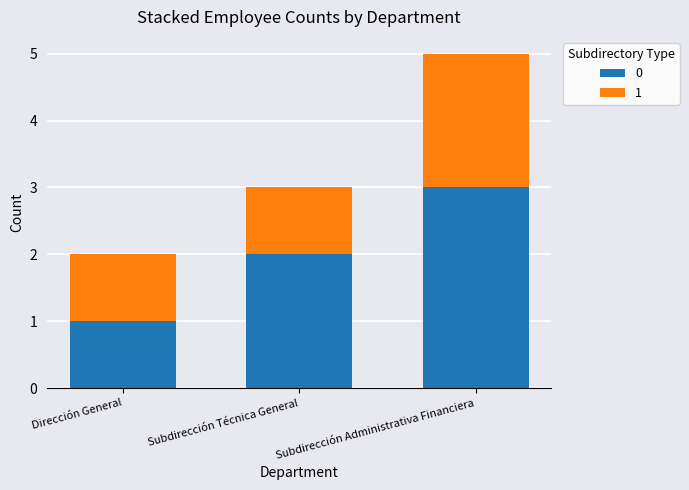

Count the number of data series in this chart.

2